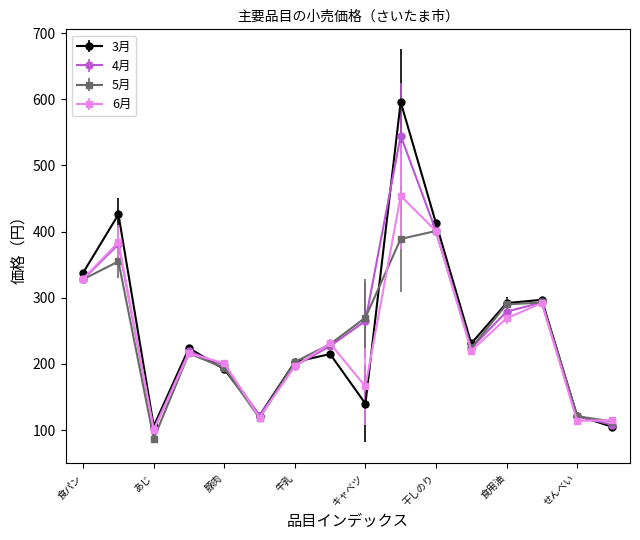

Is this an area chart (filled region under the line)?

No